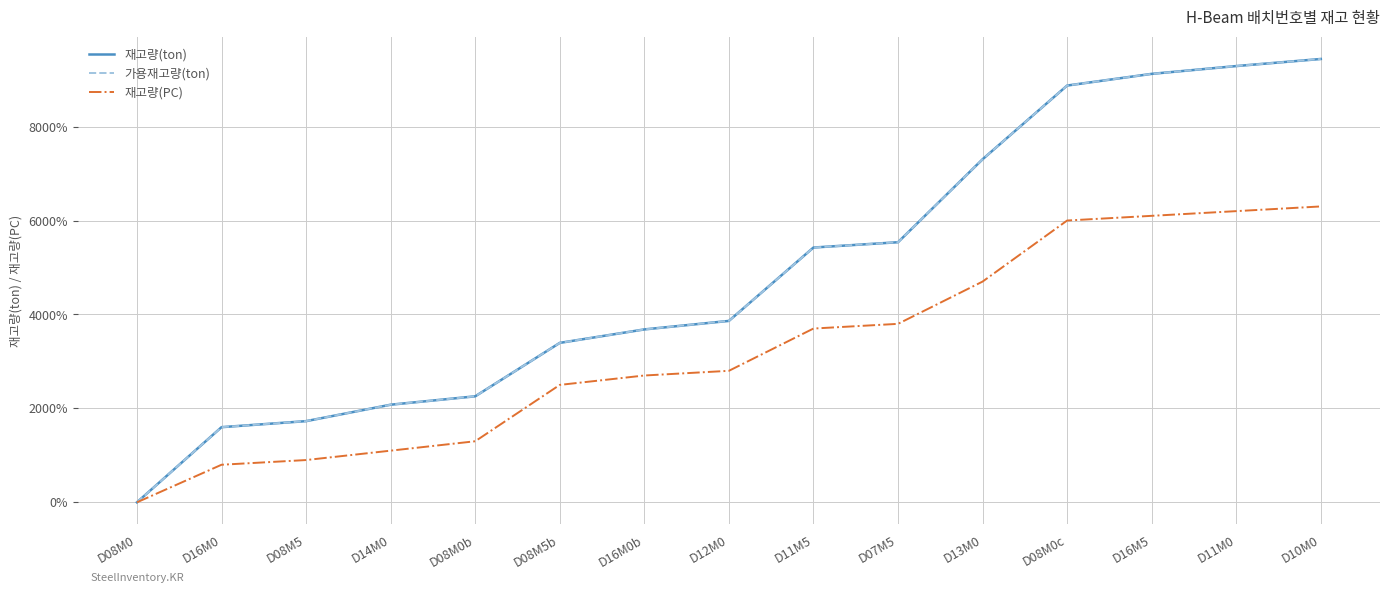

What is the label of the 8th point from the right?

D12M0